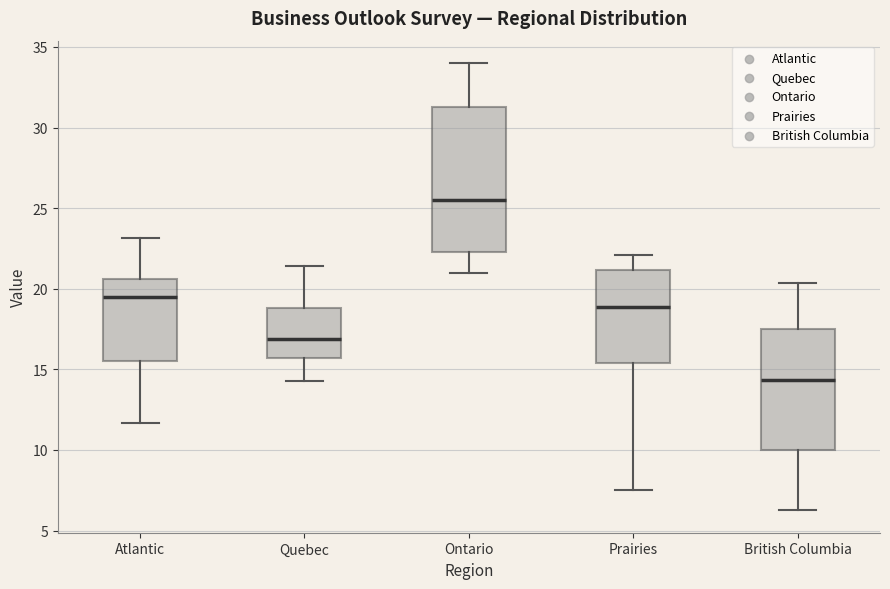

Reading left to right, read every box against the y-axis: the position of its median line, the range the box covers, and the ends of its whiskers. The values are not printed on the chart, so give them approximately, as read against the axis.

Atlantic: median 19.5, box 15.5 to 20.5, whiskers 11.5 to 23.0
Quebec: median 17.0, box 15.5 to 19.0, whiskers 14.5 to 21.5
Ontario: median 25.5, box 22.5 to 31.5, whiskers 21.0 to 34.0
Prairies: median 19.0, box 15.5 to 21.0, whiskers 7.5 to 22.0
British Columbia: median 14.5, box 10.0 to 17.5, whiskers 6.5 to 20.5